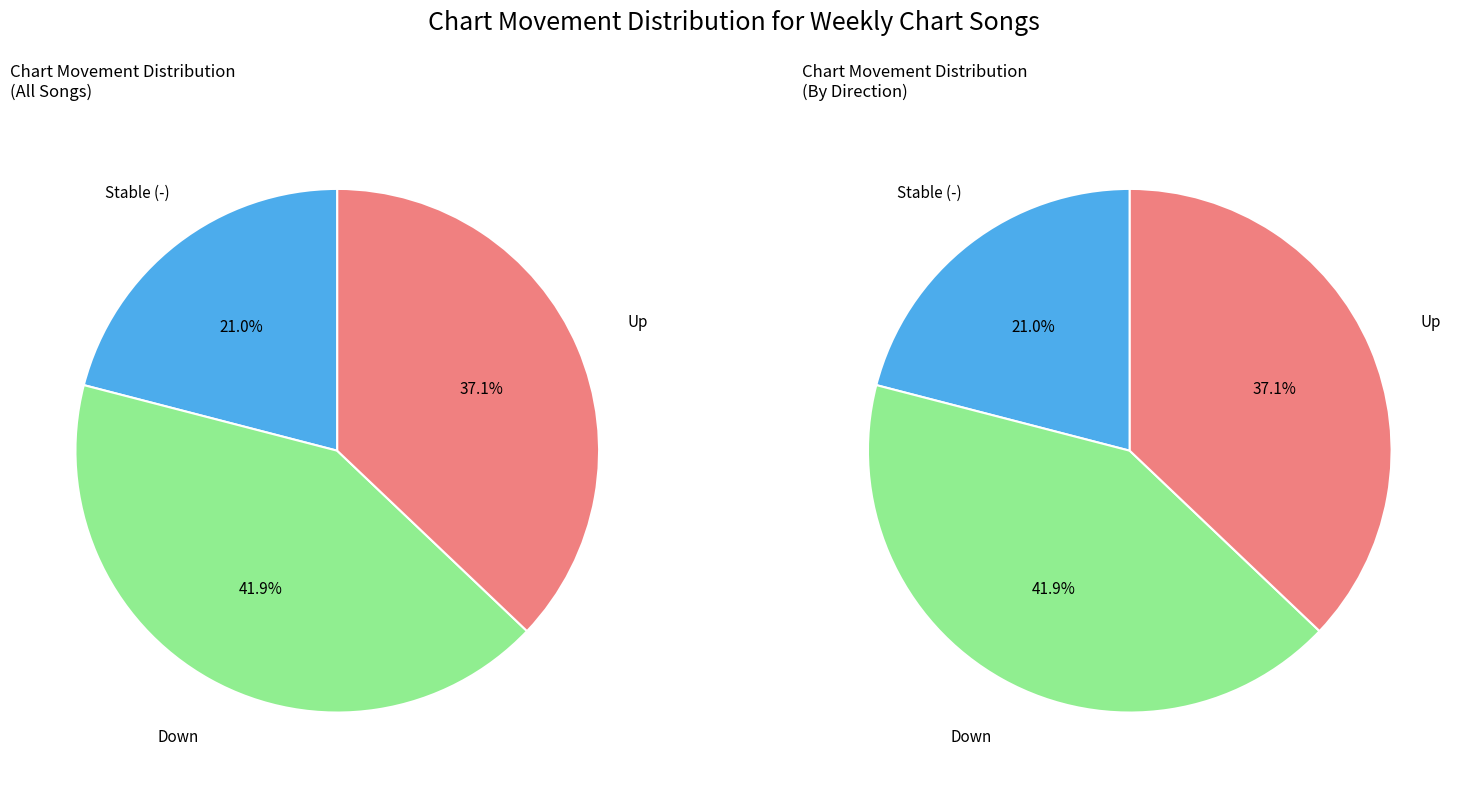

Is there a majority slice in this chart?

No